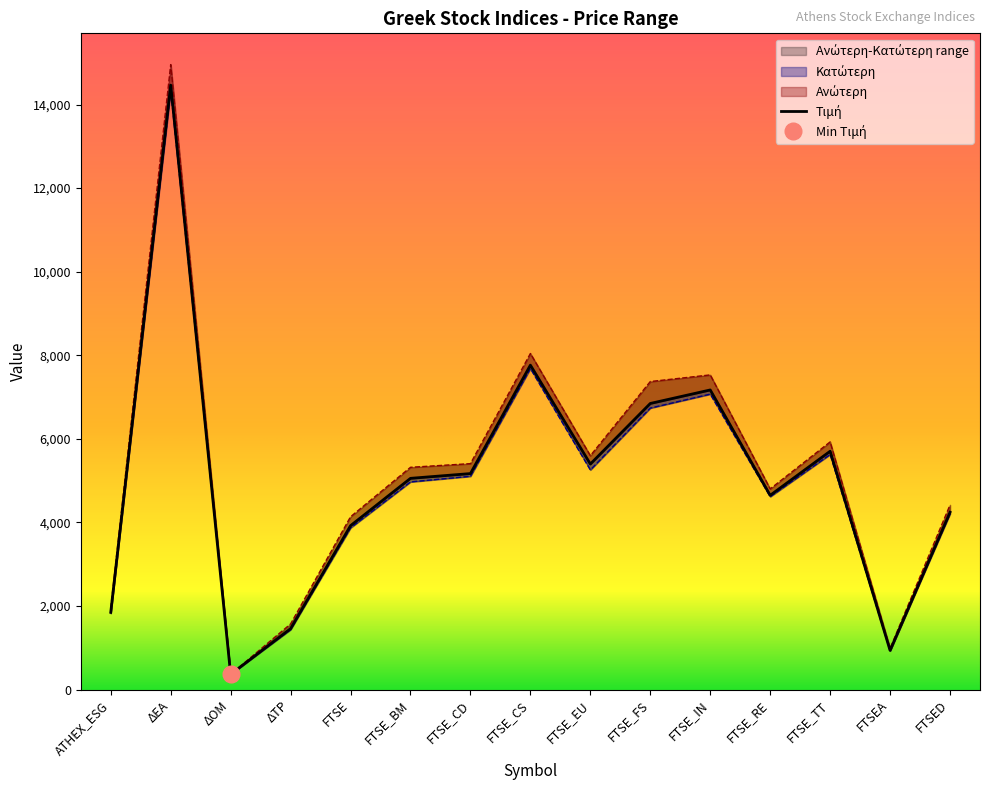

True or false: Κατώτερη has a value of 7374.1 at ΔΕΑ.

False